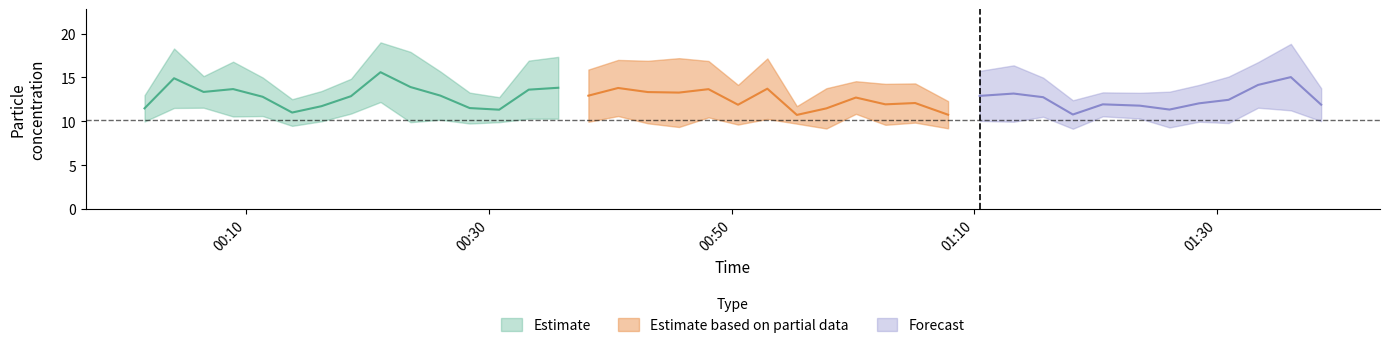

What is the total value across all series at 26?

24.2